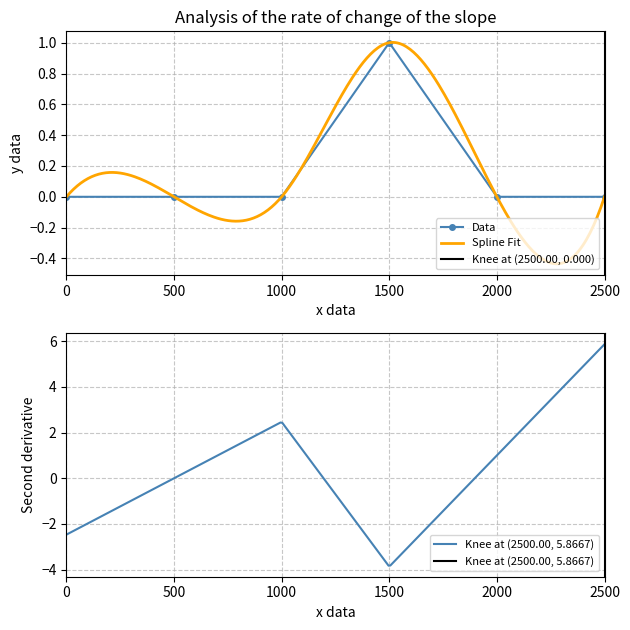

Is it true that Data equals 0 at 2500?

True